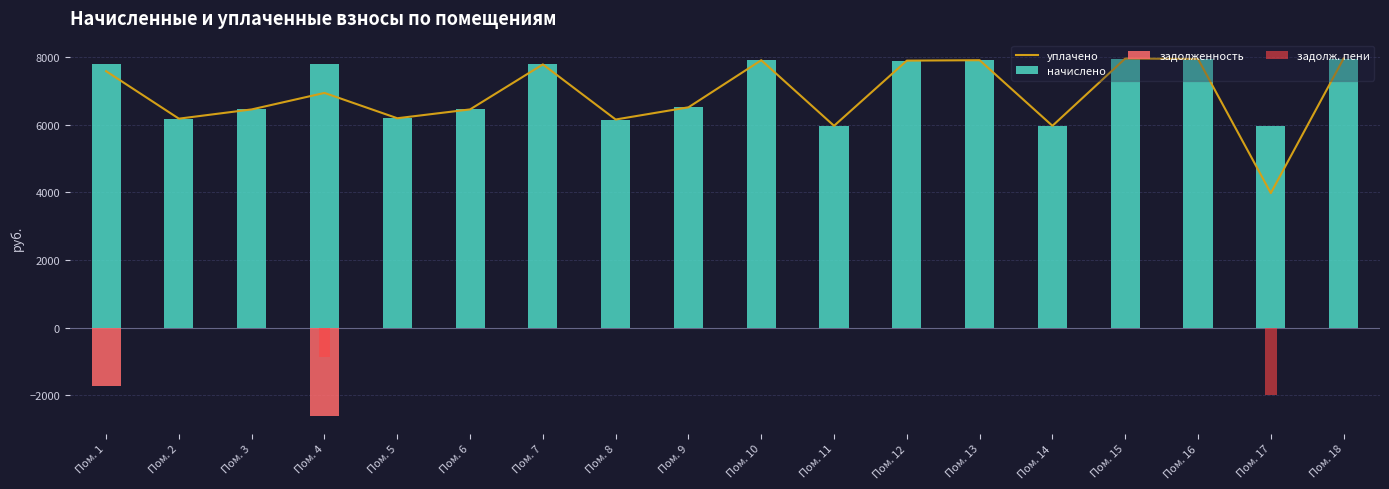

Is it true that начислено equals 8878.7 at Пом. 14?

False